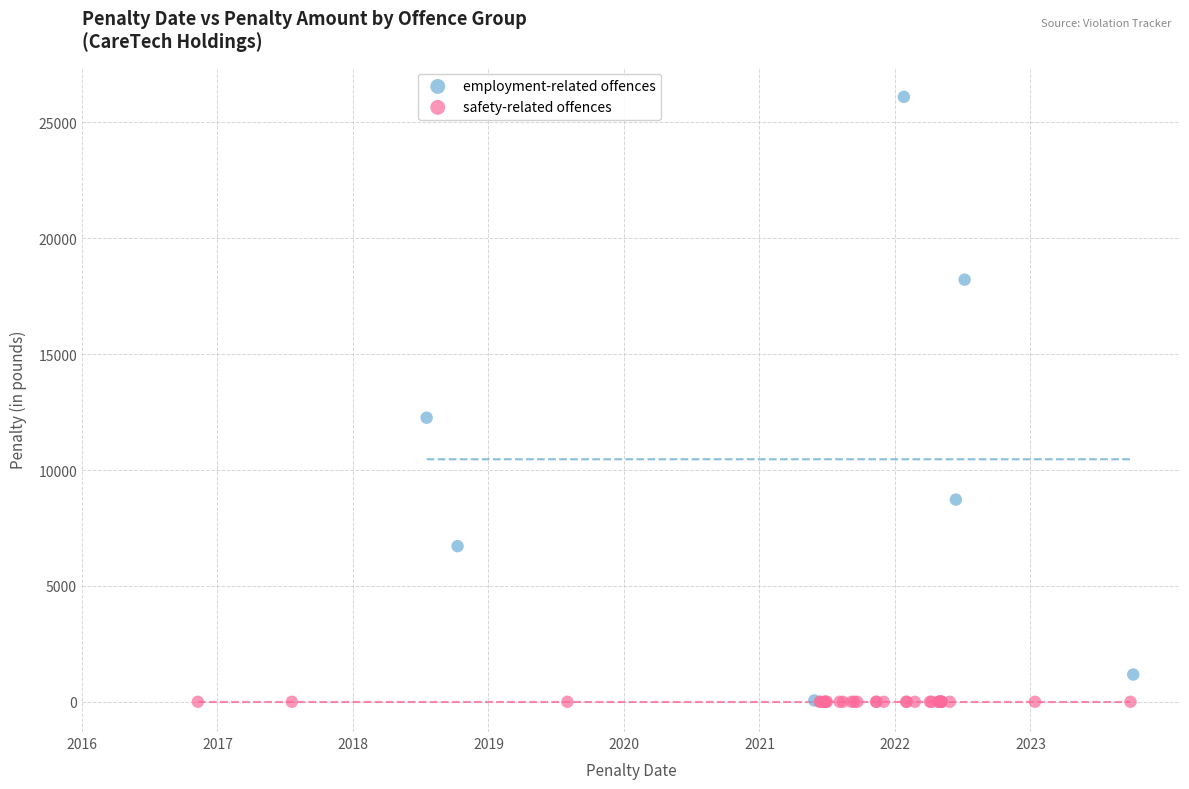

Which series contains the highest Y value?

employment-related offences